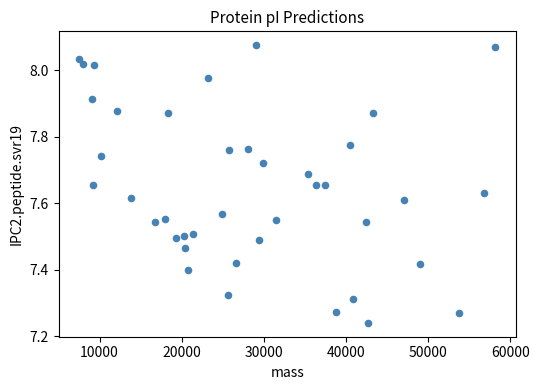

What is the range of Y values (max minus min)?

0.8